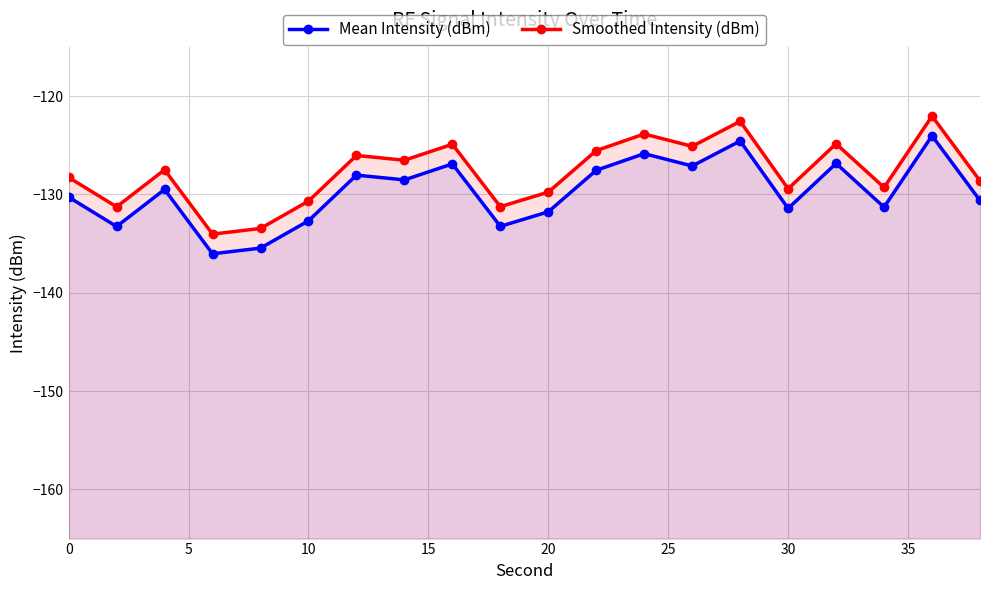

How many interior local peaks does the Mean Intensity (dBm) series have?

7